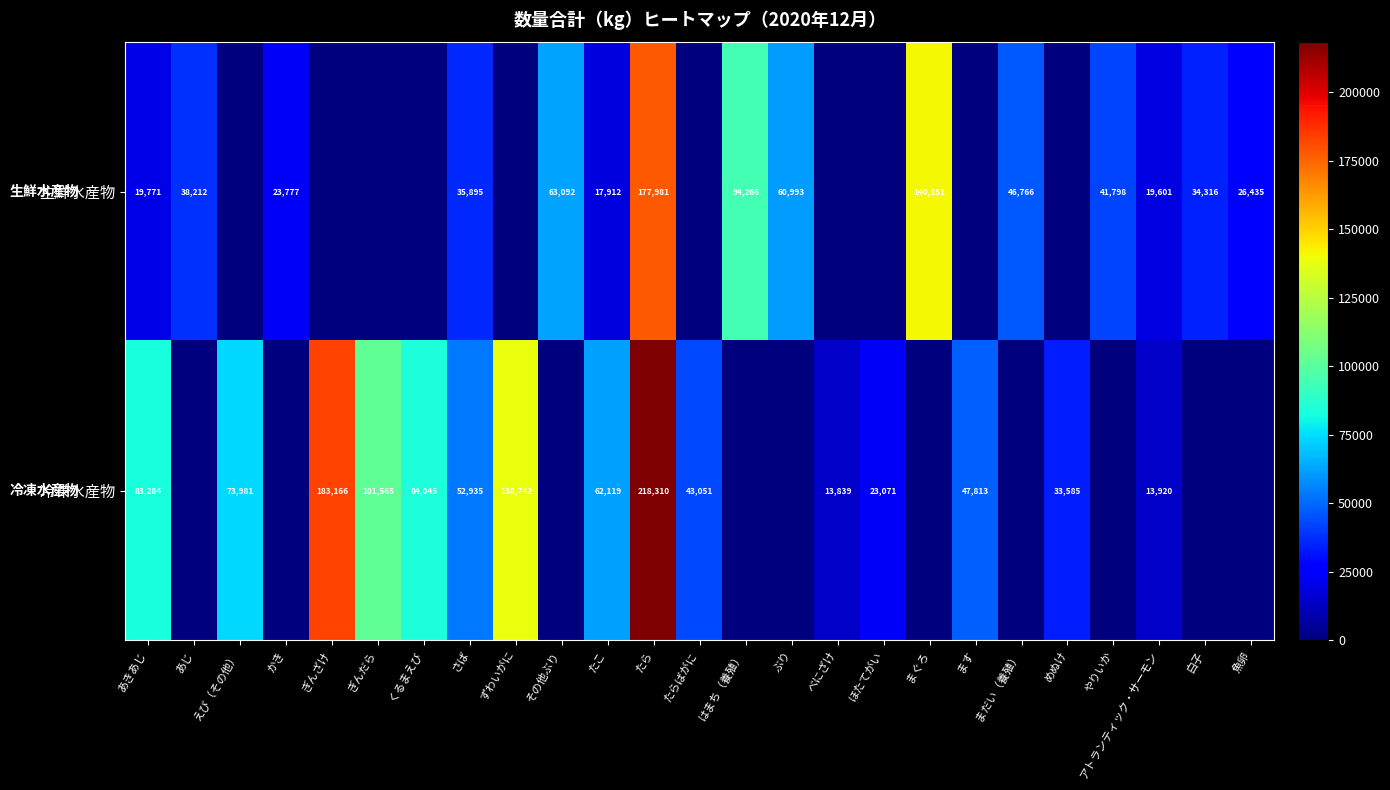

What is the greatest value displayed?

218310